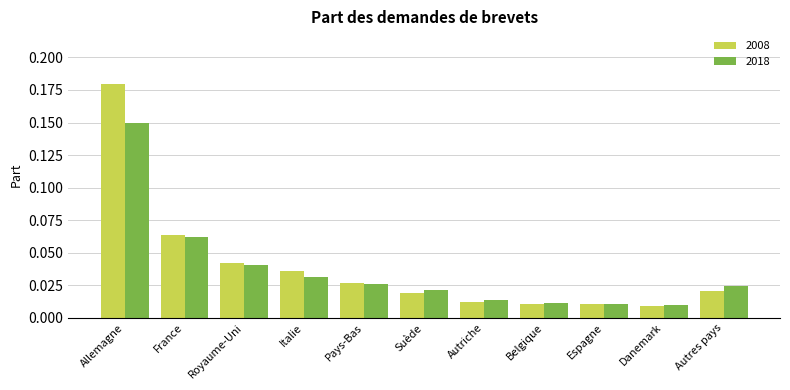

List the series in order of their peak value, lowest first.

2018, 2008